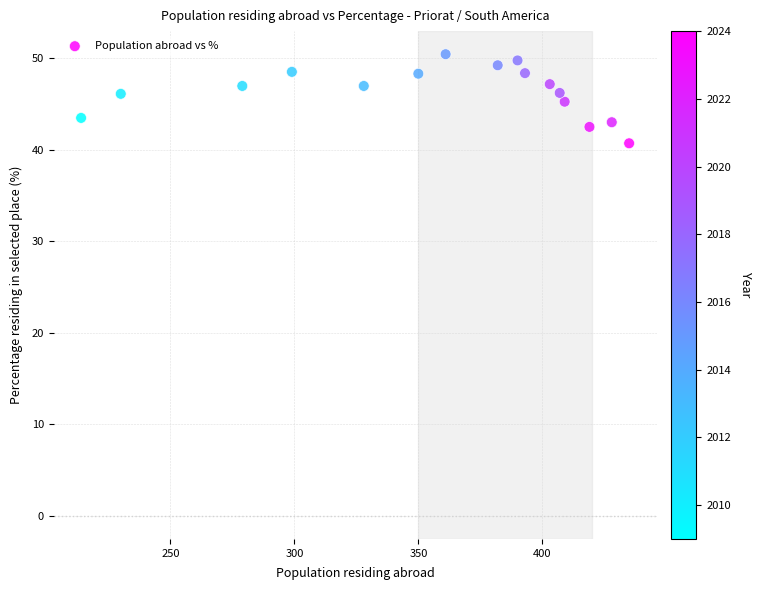

What is the range of X values (max minus min)?

221.0